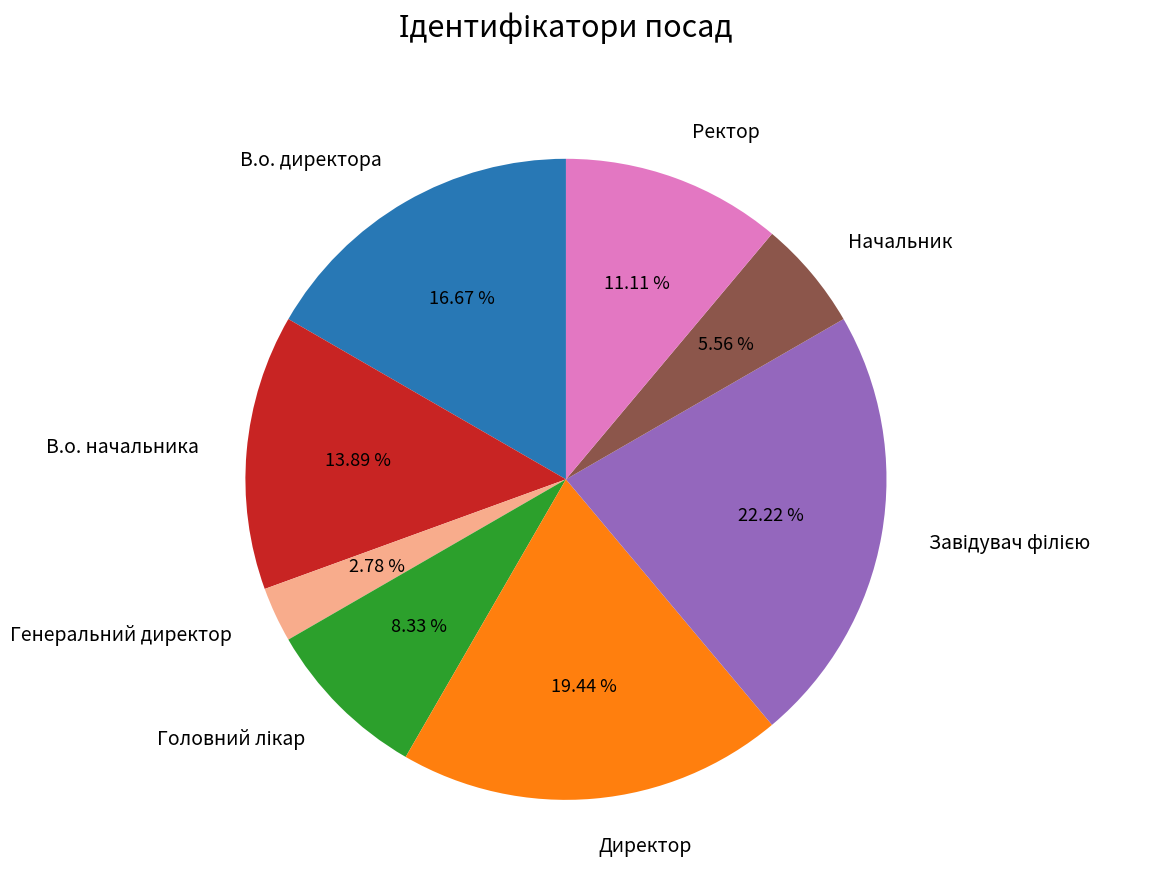

What is the smallest slice in the pie chart?

Генеральний директор